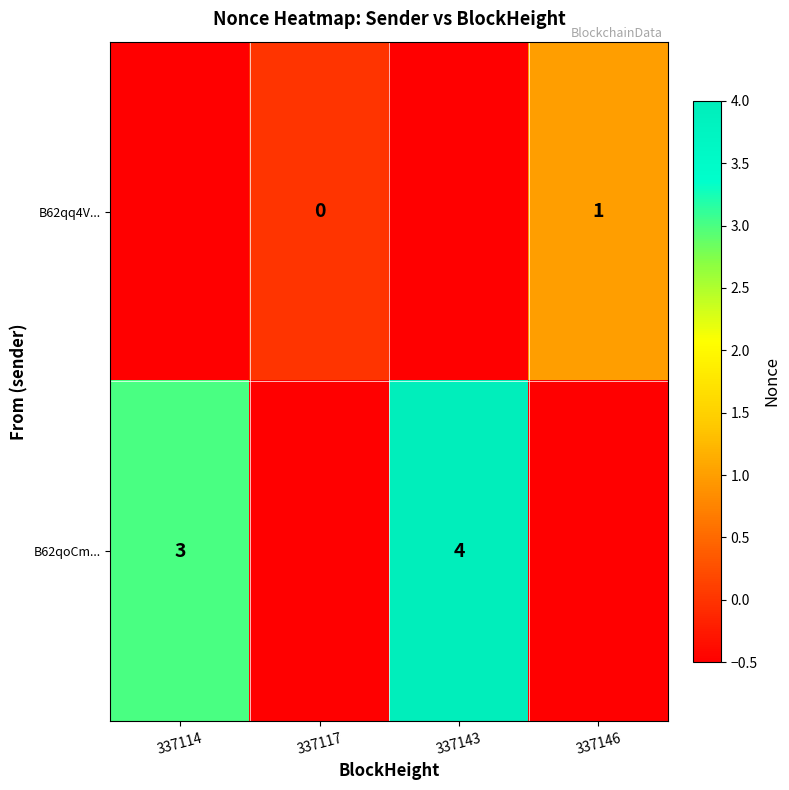

The value of B62qoCm... at 337143 is 4.0. True or false?

True